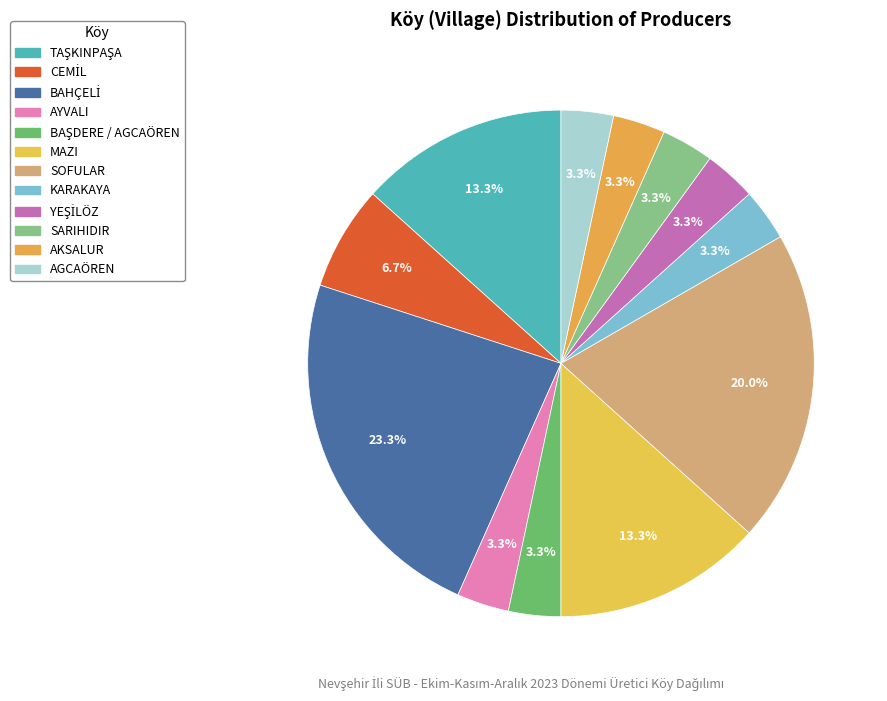

To the nearest percent, what portion does SOFULAR represent?

20%